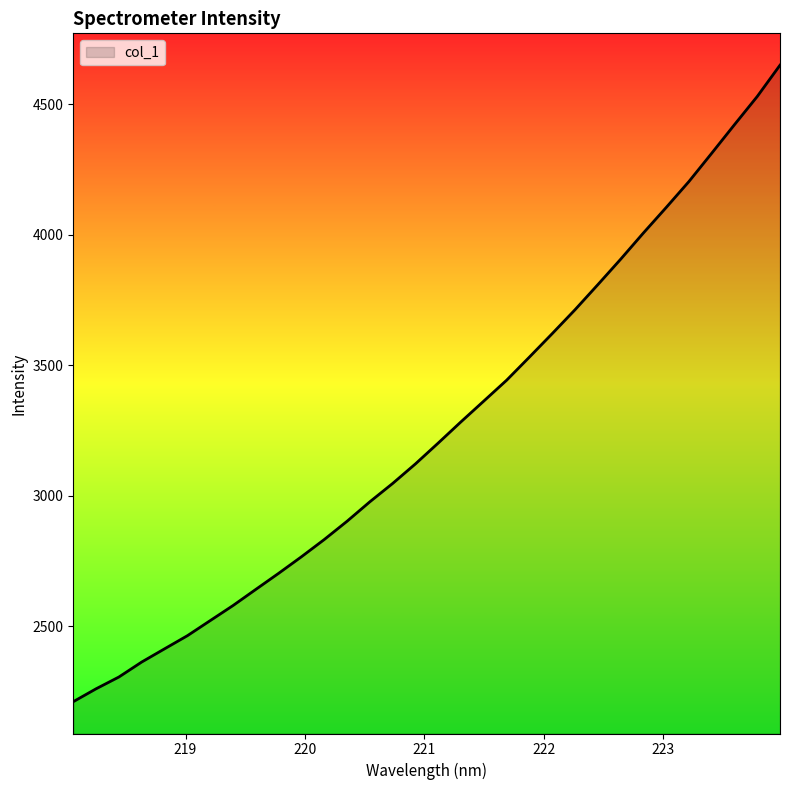

What is the greatest value displayed?

4650.4